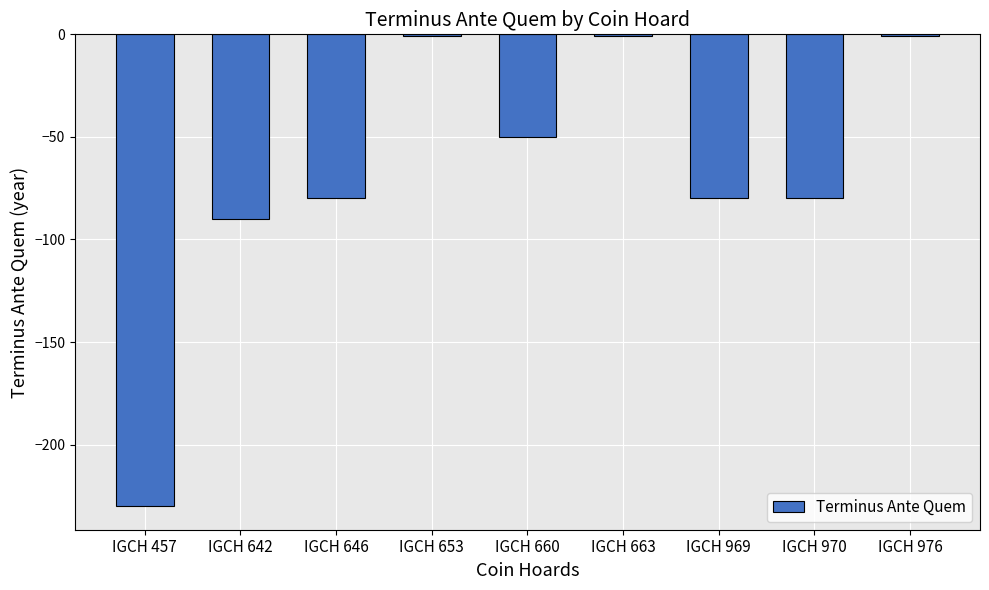

What is the minimum value shown in the chart?

-230